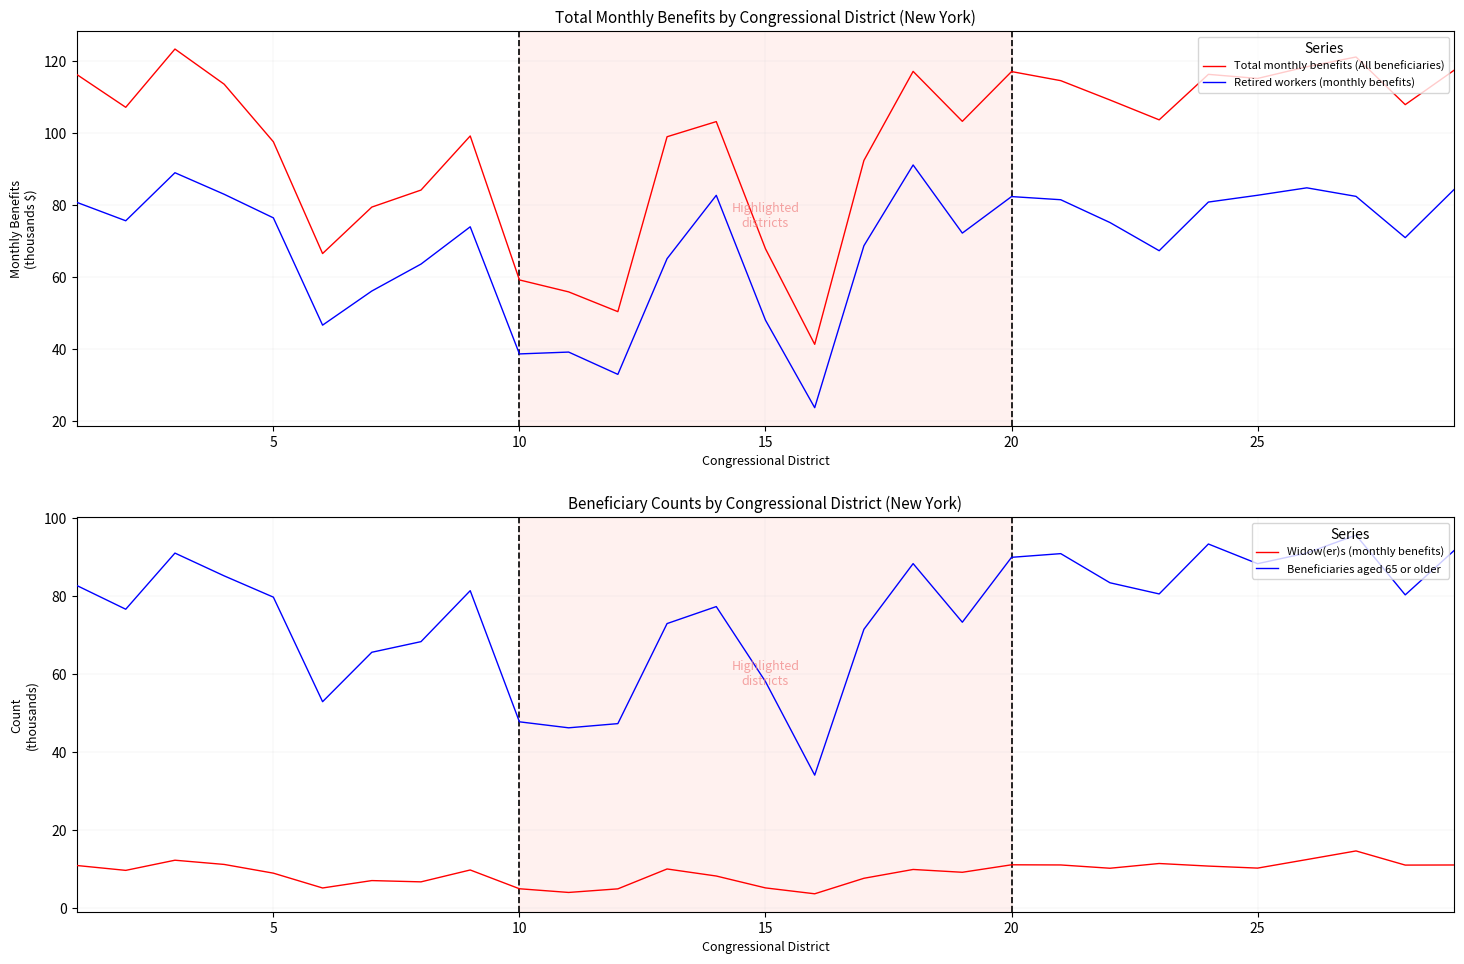

The Beneficiaries aged 65 or older series shows 28.2 at 7. True or false?

False